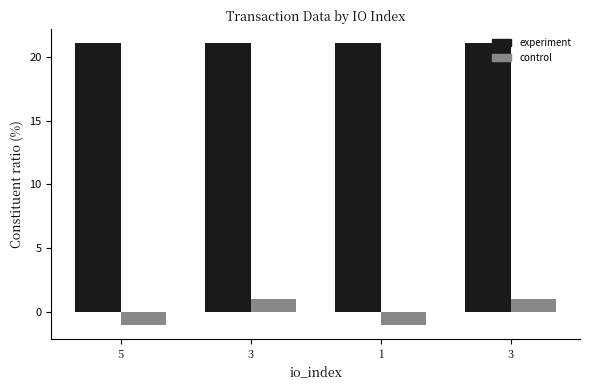

What is the value of the control bar at the 2nd from the left?

1.0